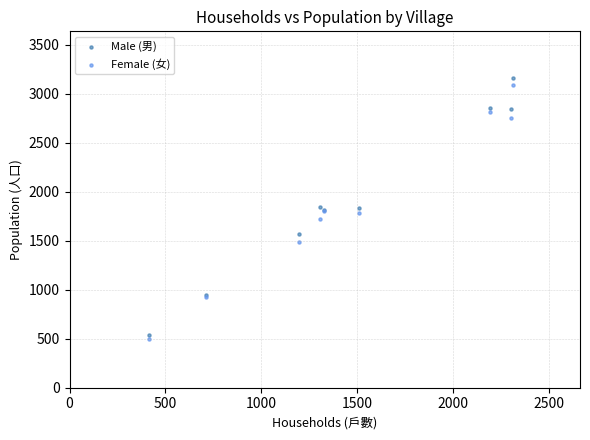

Which series has the largest Y range (max minus min)?

Male (男)